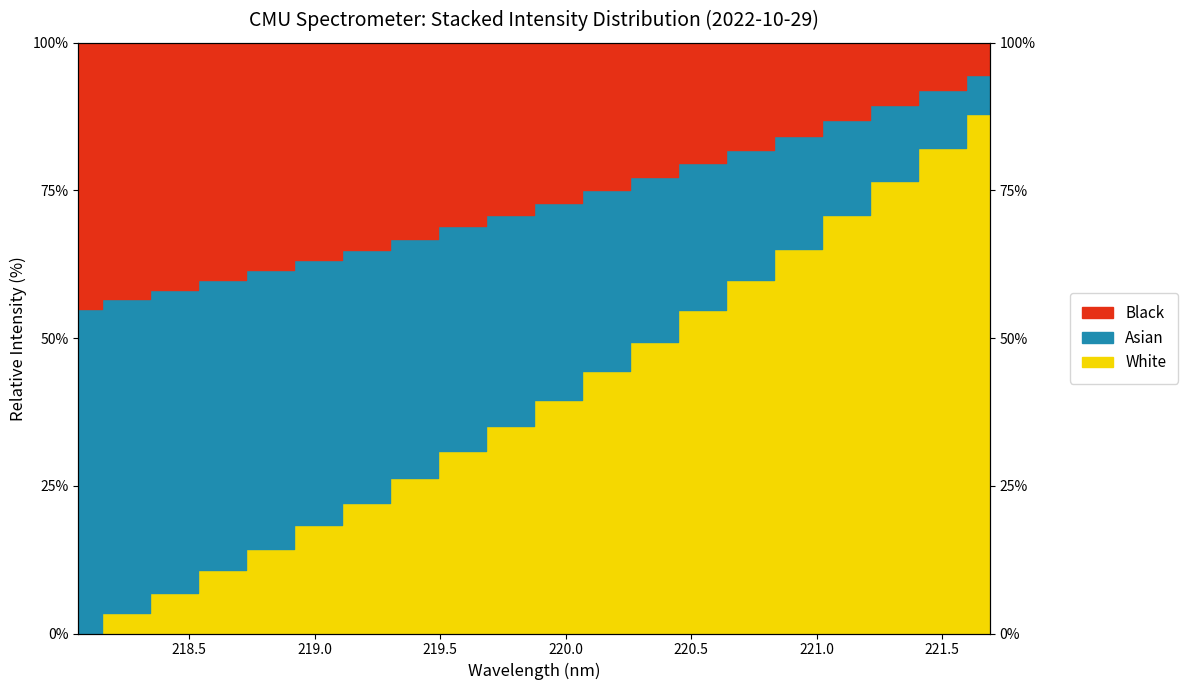

Which has a higher value, 219.2067 or 219.9712?

219.9712